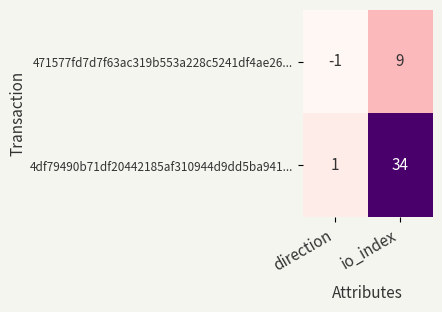

What is the total value across all series at io_index?

43